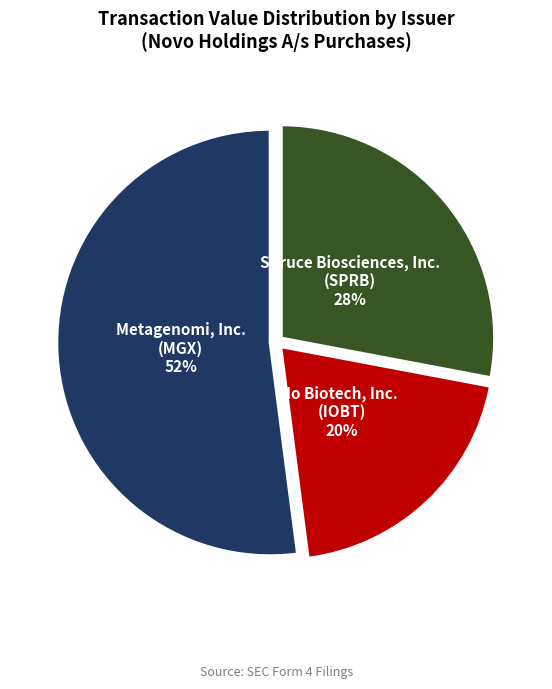

To the nearest percent, what is the difference between the largest and smallest slice percentages?

32%